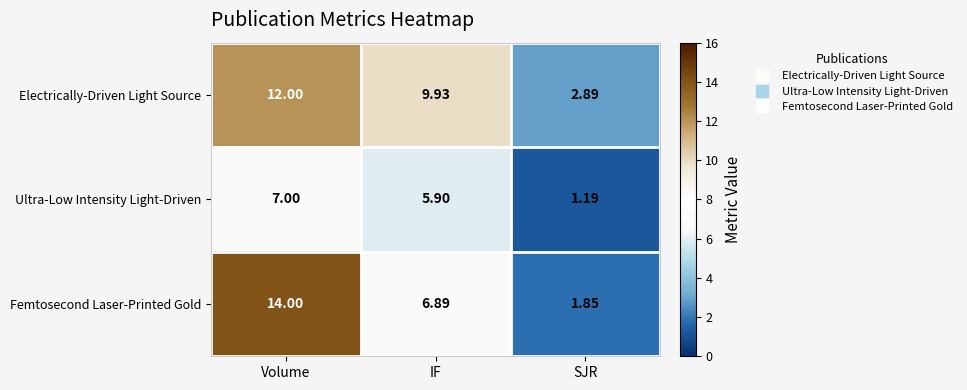

Which category has the lowest value in the Ultra-Low Intensity Light-Driven series?

SJR